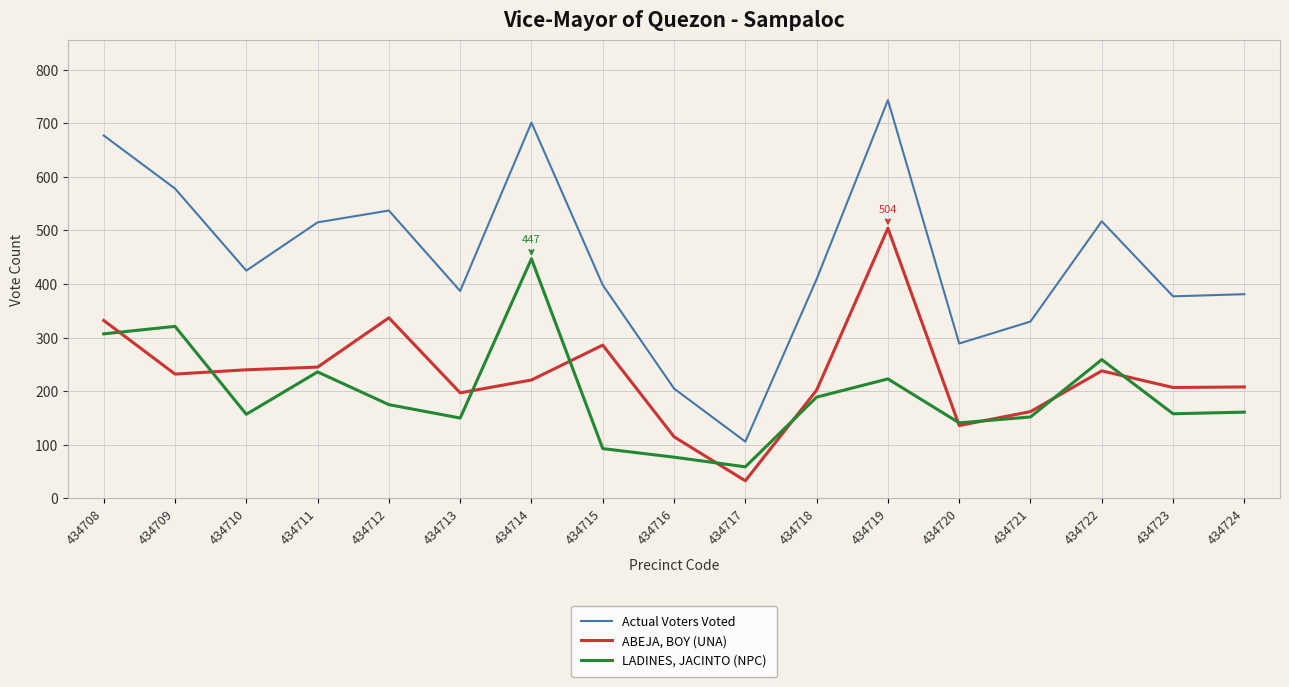

What is the total value across all series at 434718?

800